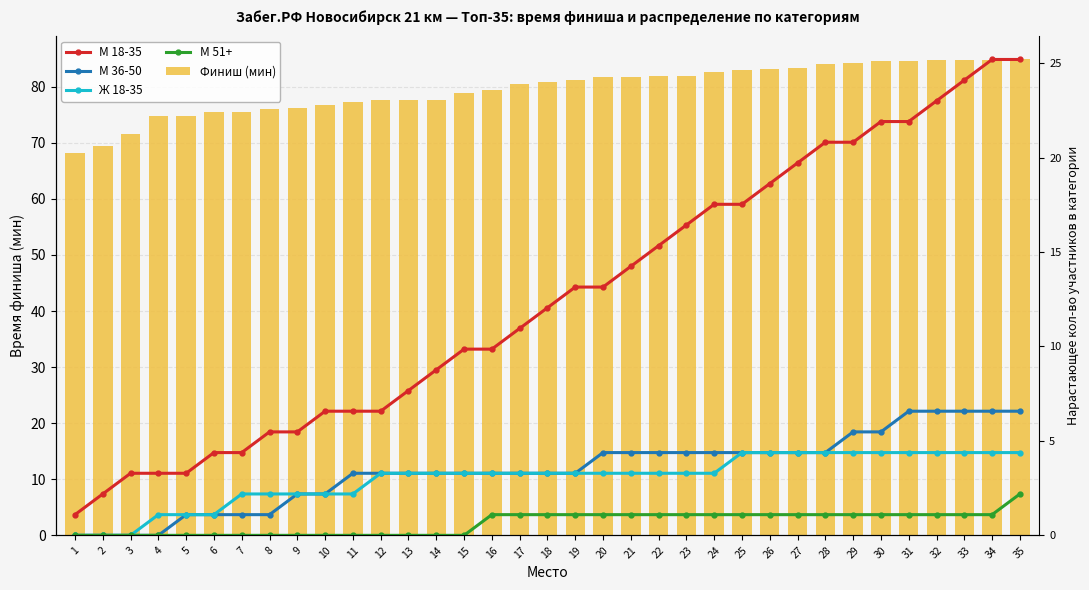

True or false: М 51+ has a value of 6.4 at 23.

False